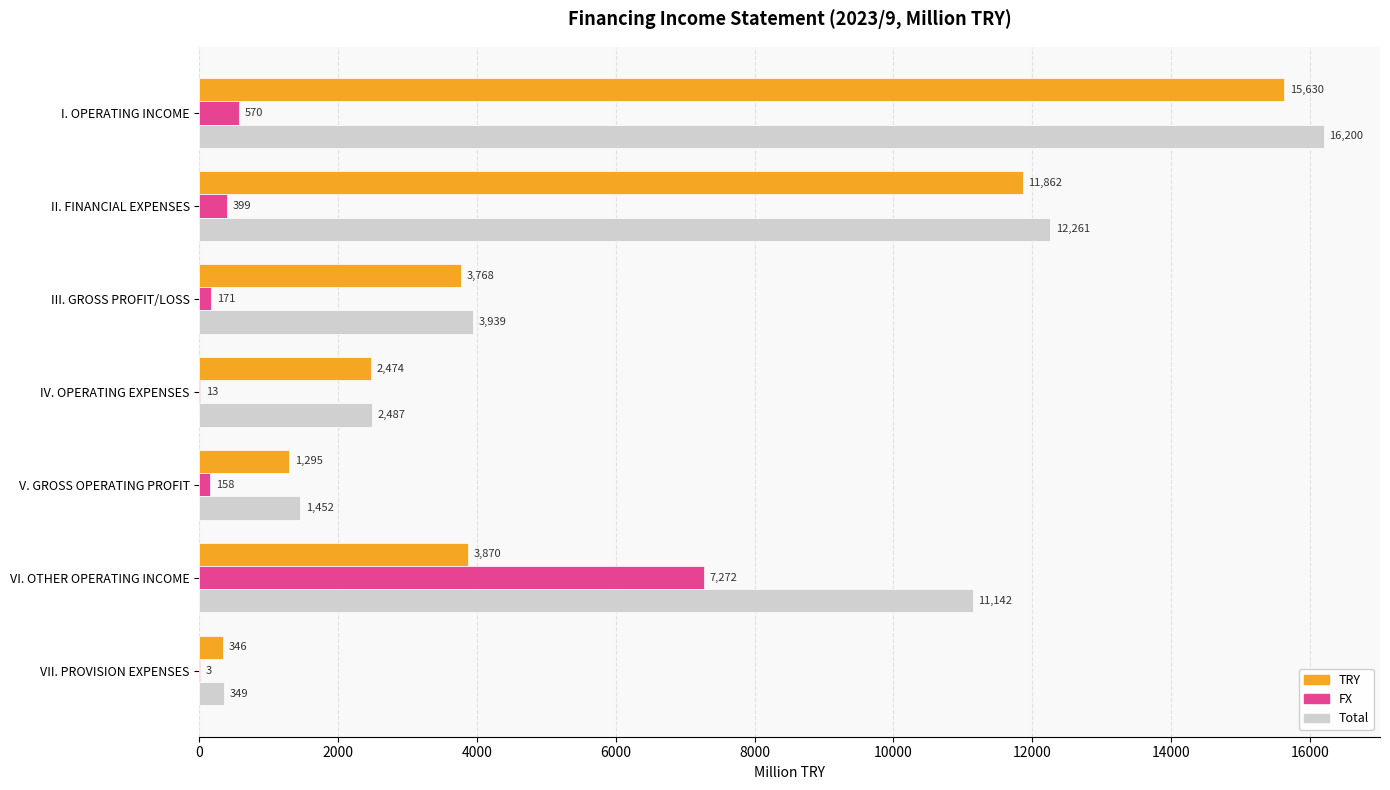

Where is FX nearest to the value 3637?

I. OPERATING INCOME